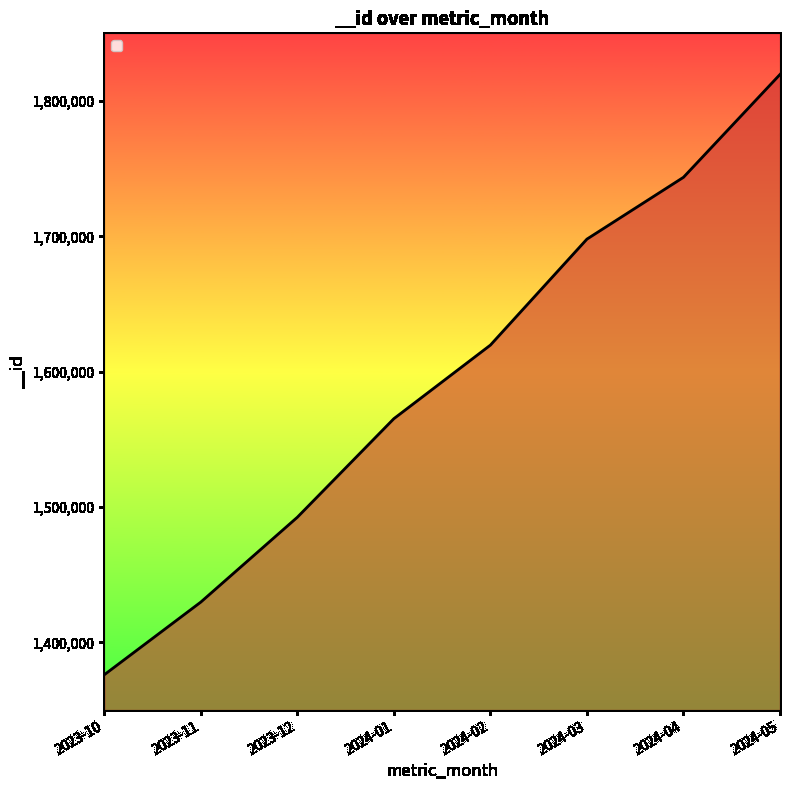

What is the change in value from 2023-12 to 2024-04?

+251179